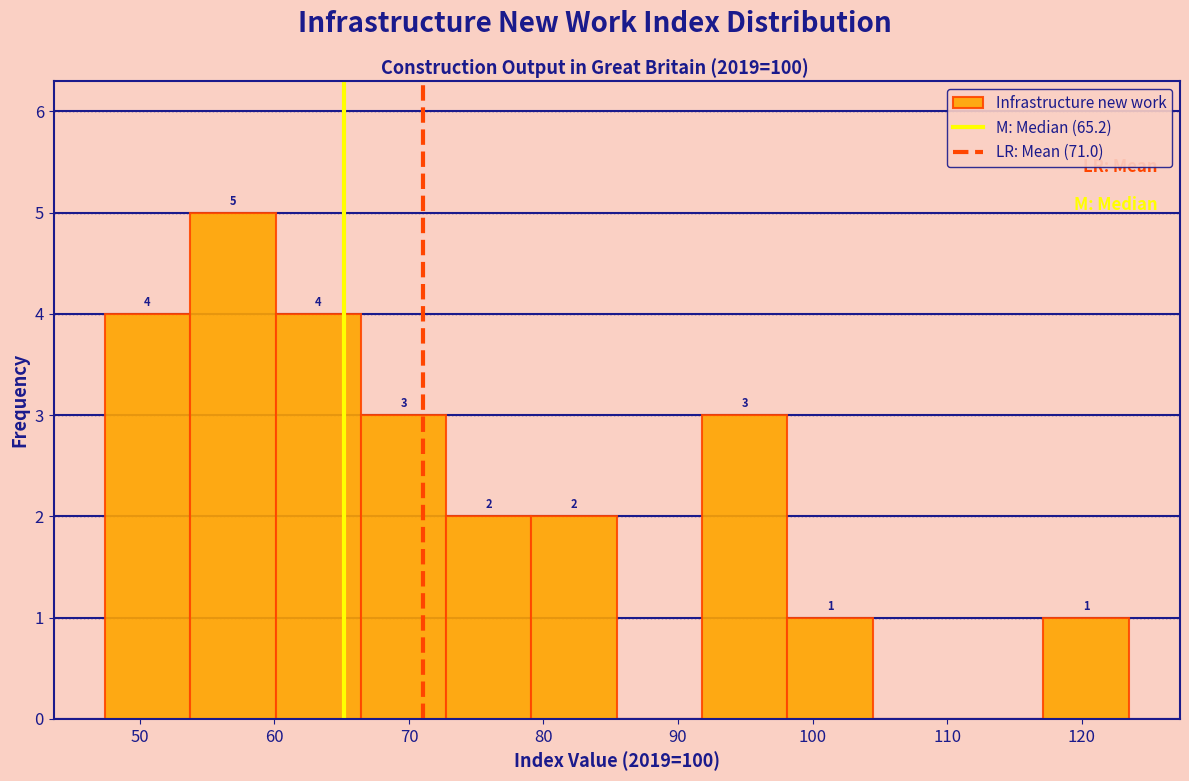

Over which range of the x-axis is the bar tallest?

54 to 60